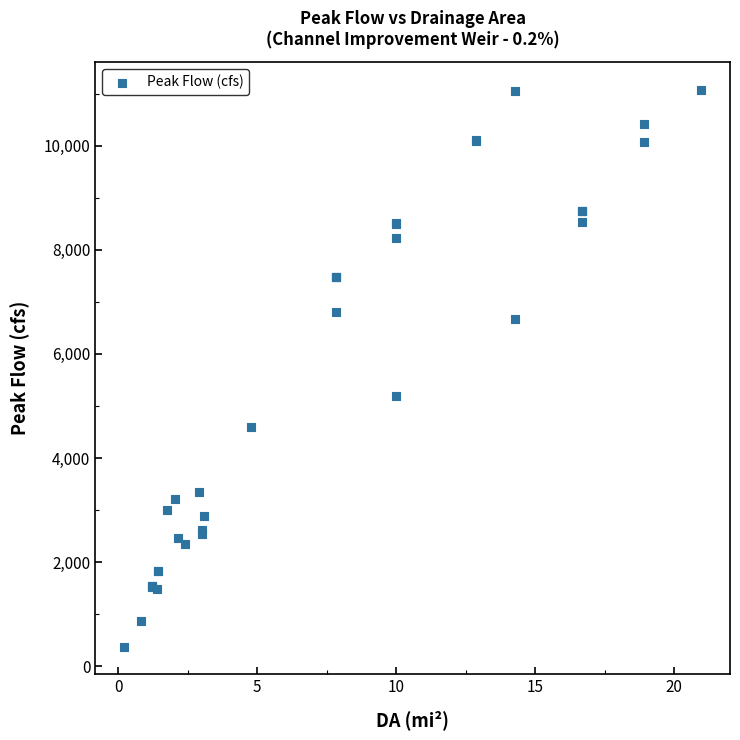

What Y value in the scatter plot is closest to 5725?

5198.4